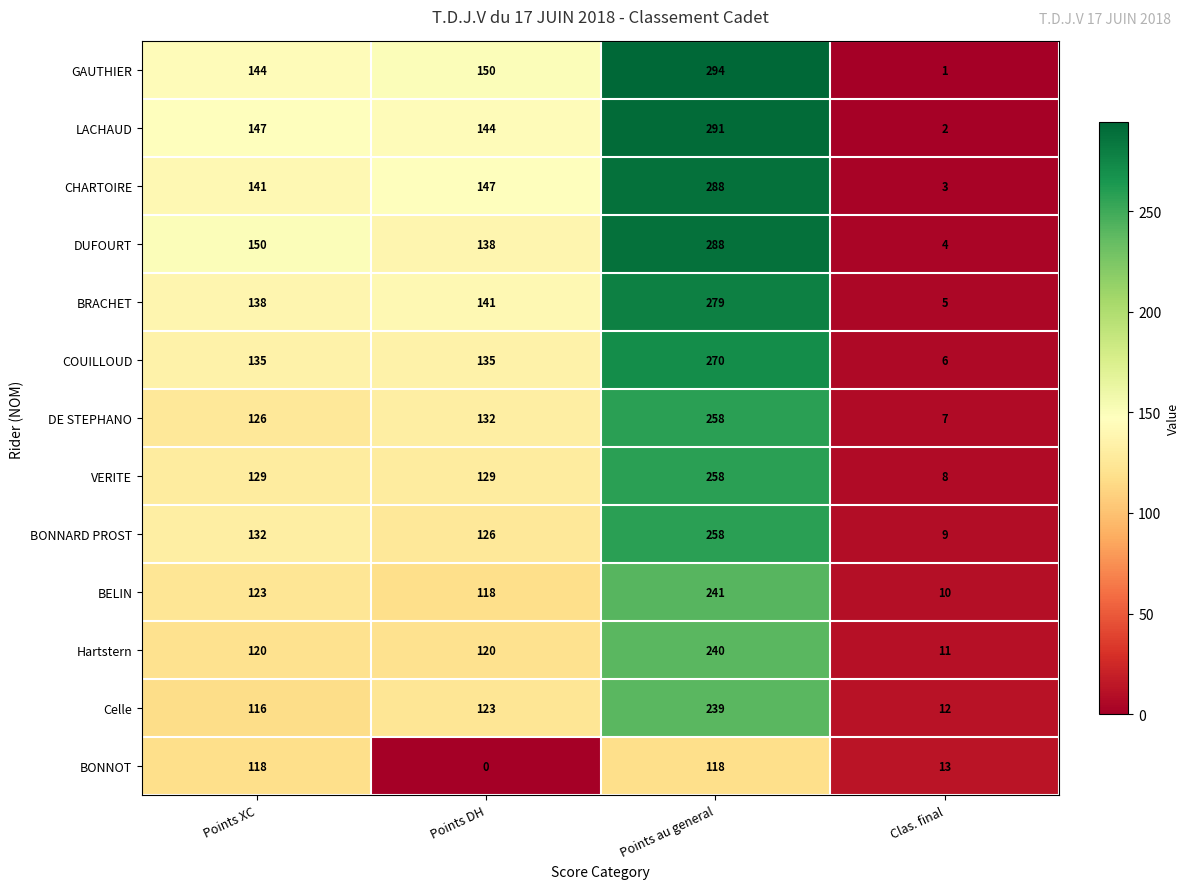

What is the difference between the maximum and minimum values in the GAUTHIER series?

293